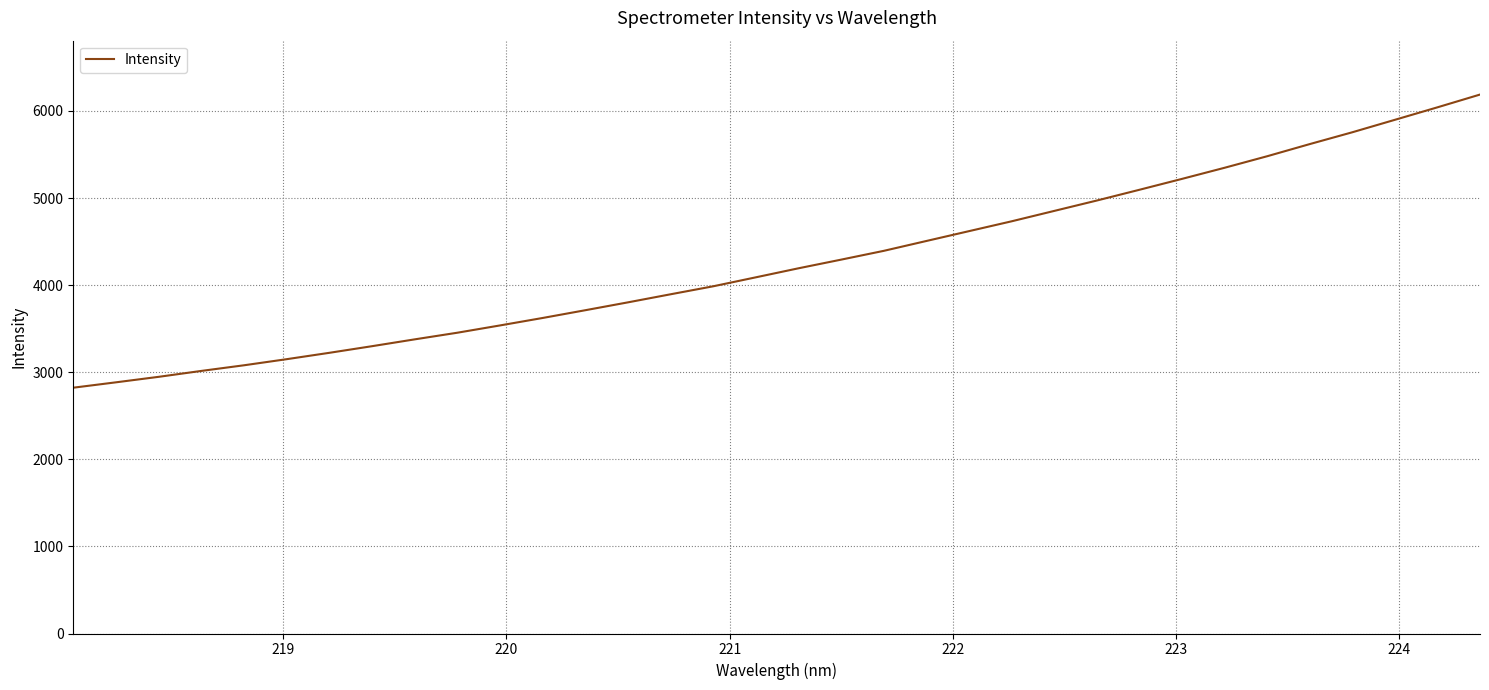

What is the greatest value displayed?

6187.6